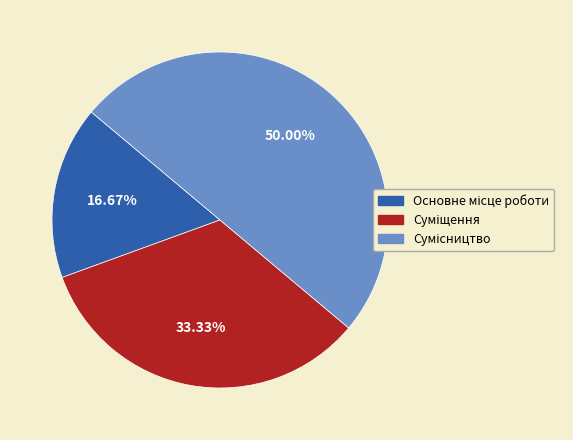

What is the largest slice in the pie chart?

Сумісництво